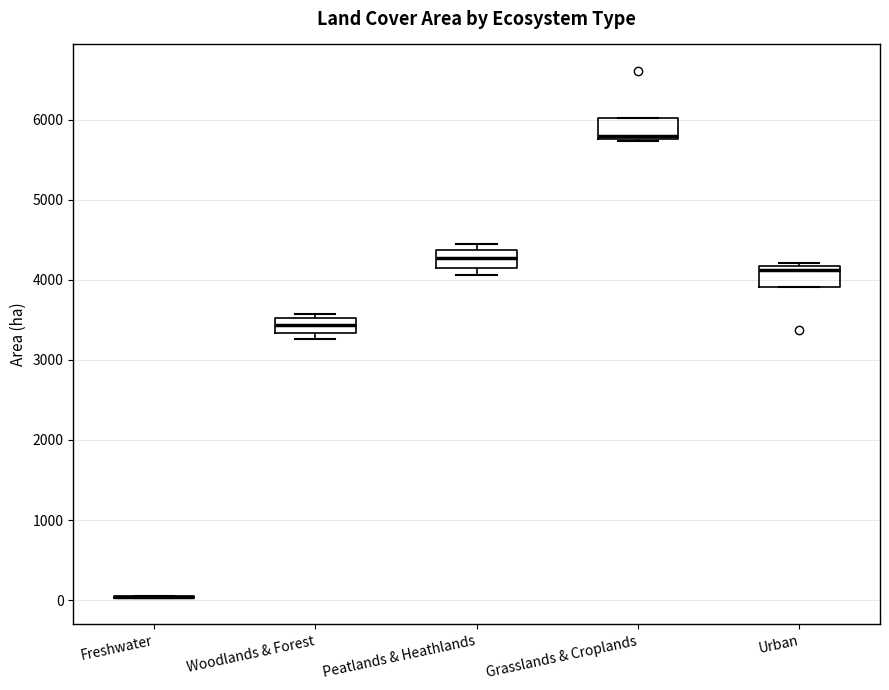

Where does the median line of the box for Urban sit on the y-axis? The values are not printed on the chart, so give them approximately, as read against the axis.

4100